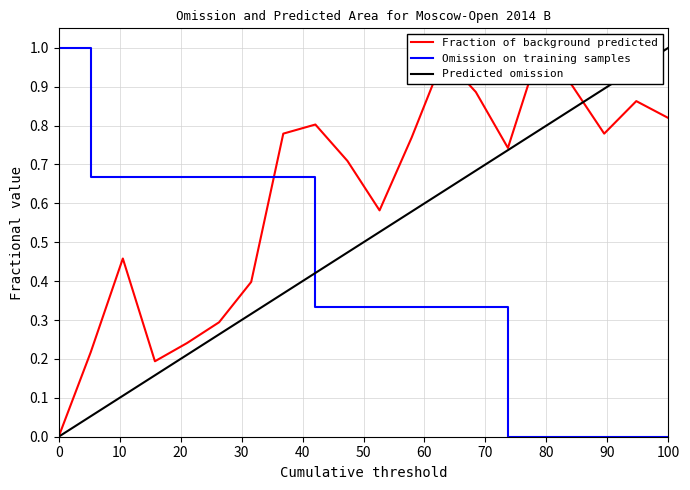

True or false: Omission on training samples has a value of 1.0 at 0.

True